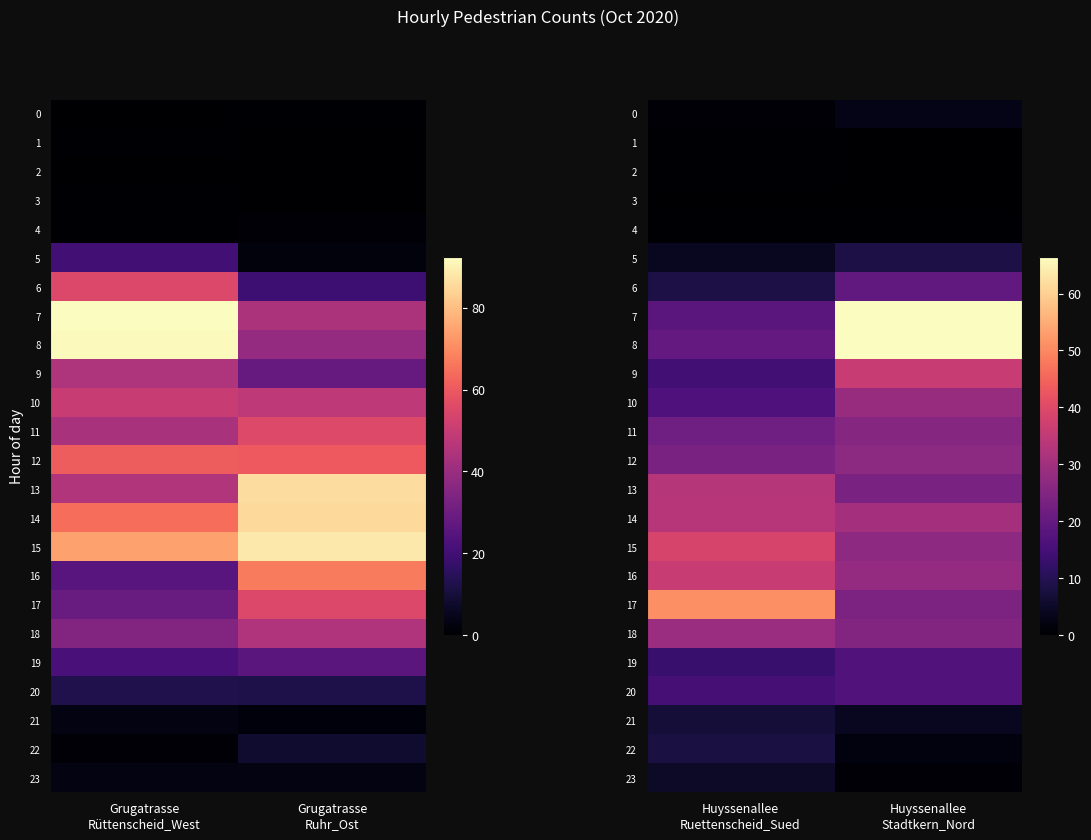

The value of 12 at Huyssenallee Stadtkern_Nord is 15.1. True or false?

False